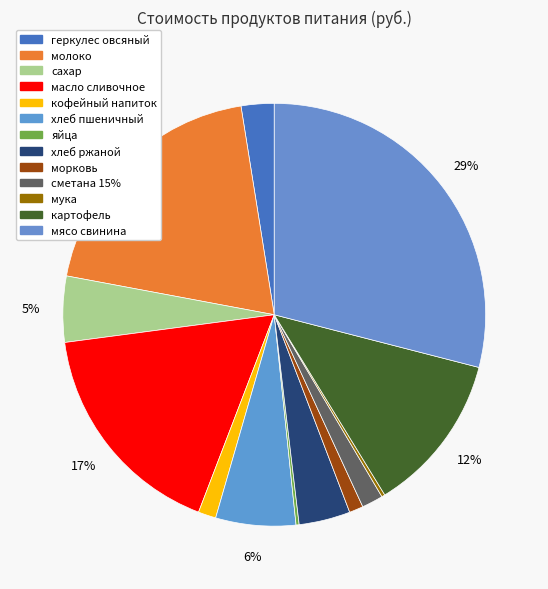

The геркулес овсяный slice represents 3% of the pie. True or false?

True